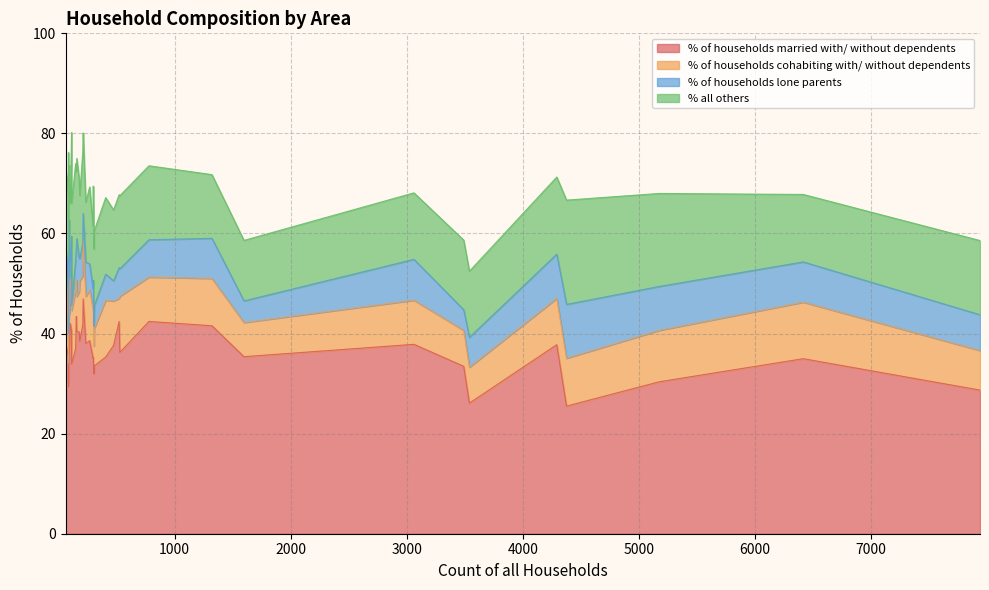

What is the difference between the % of households cohabiting with/ without dependents values at Holt and Sturminster Marshall?

4.3